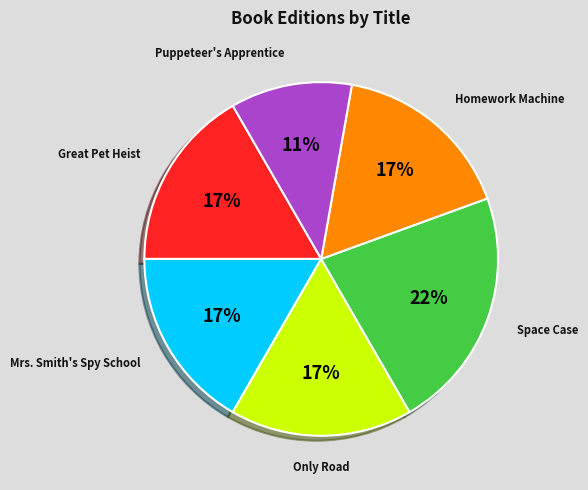

Which category has the biggest portion of the pie?

Space Case